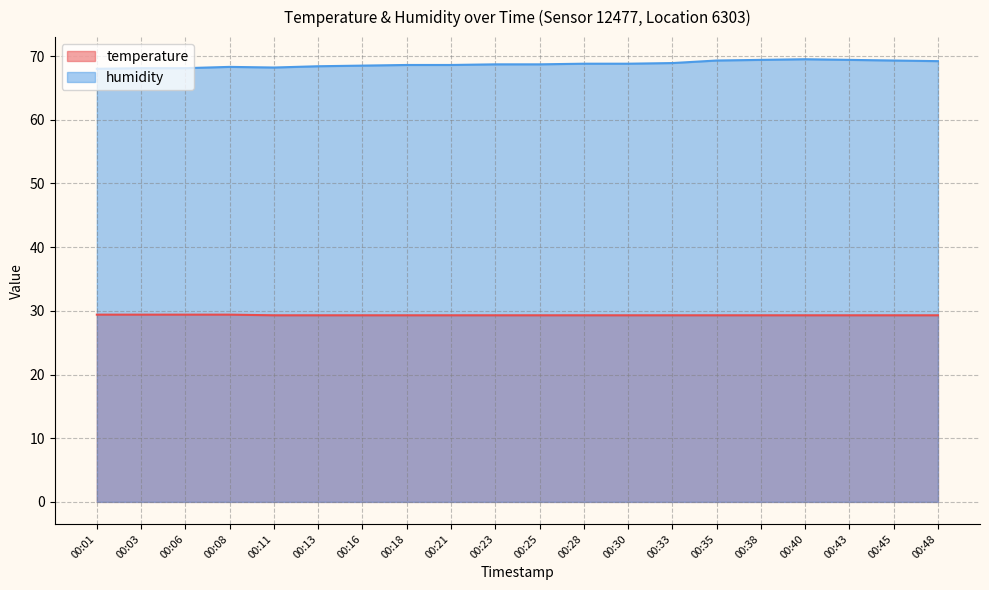

What is the total value across all series at 00:43?

98.7